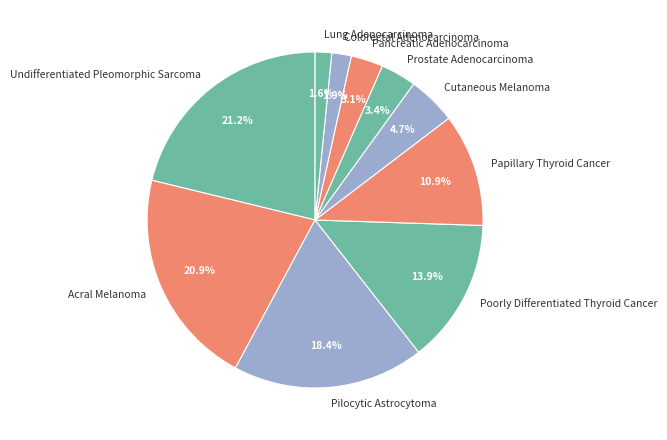

Is it true that Prostate Adenocarcinoma is 3% of the pie?

True